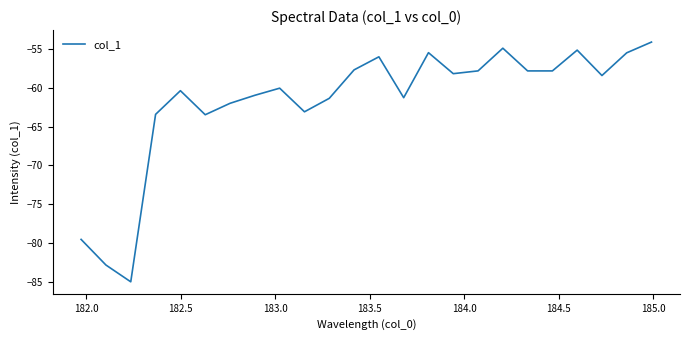

What is the difference between the maximum and minimum values?

30.8